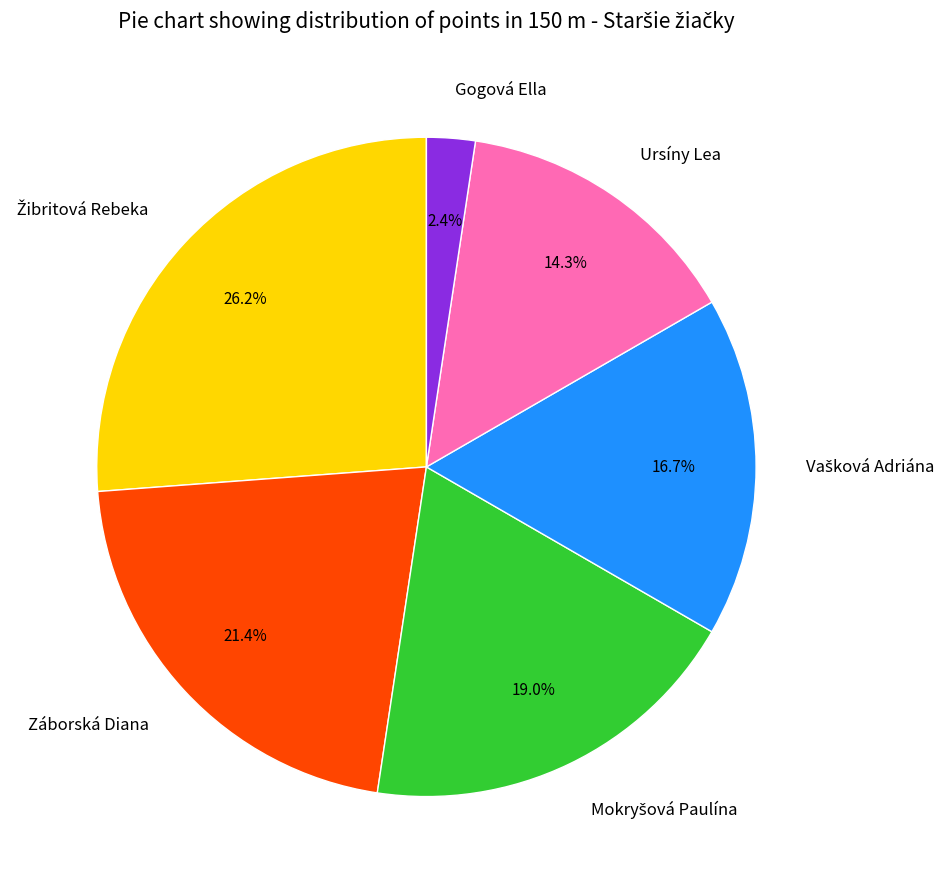

Combined, what portion of the pie is Záborská Diana and Gogová Ella?

23.8%